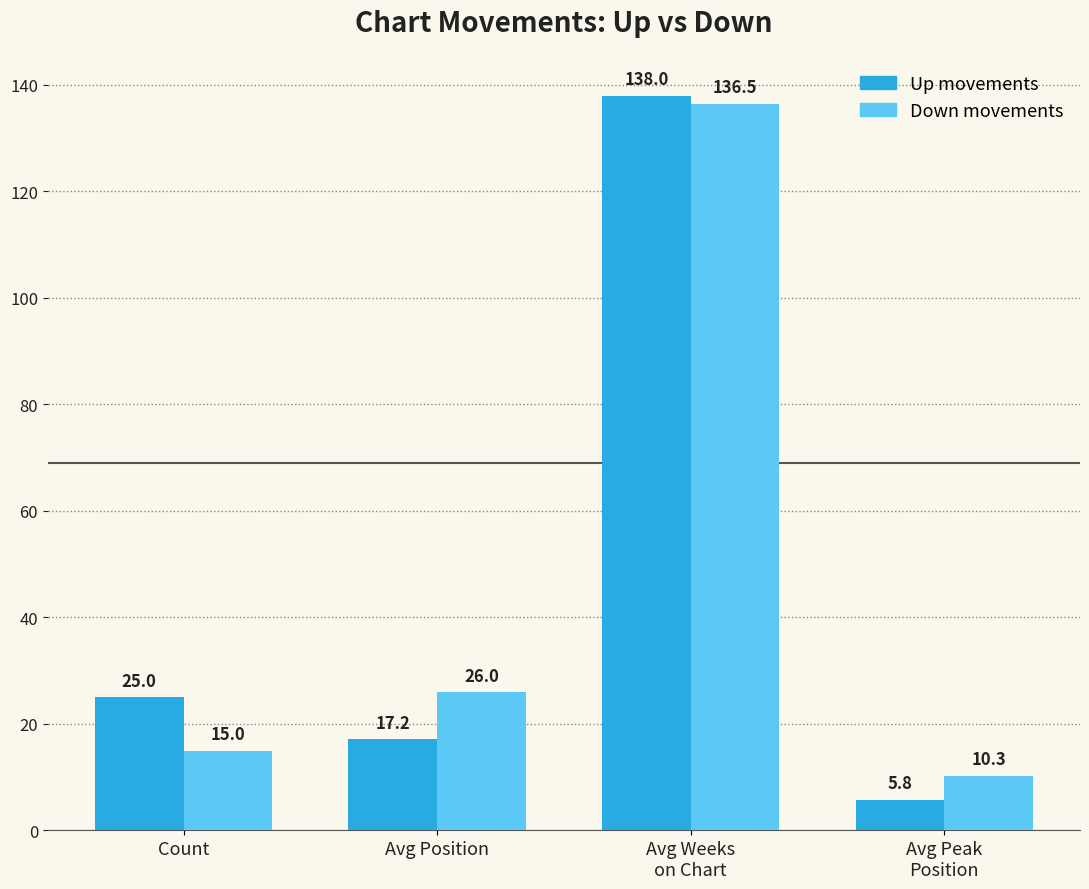

What is the maximum value shown in the chart?

138.0